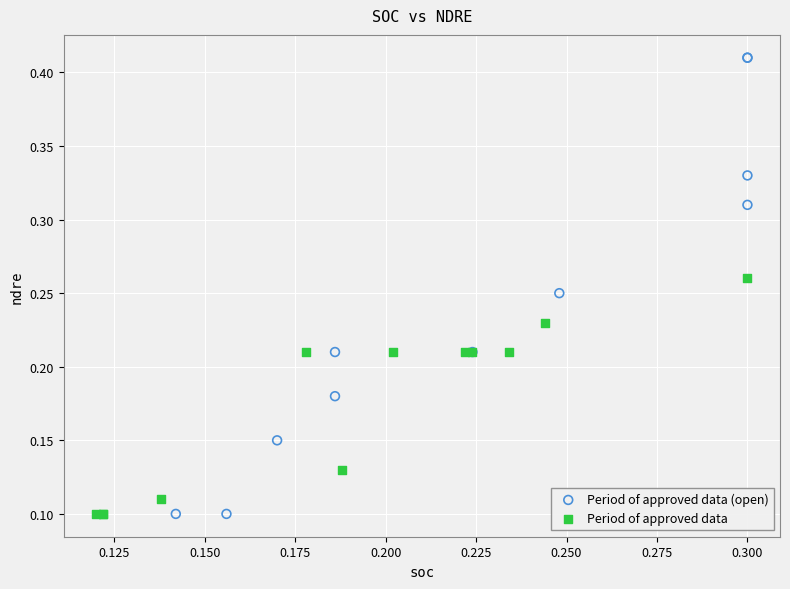

Which series reaches the maximum Y coordinate?

Period of approved data (open)